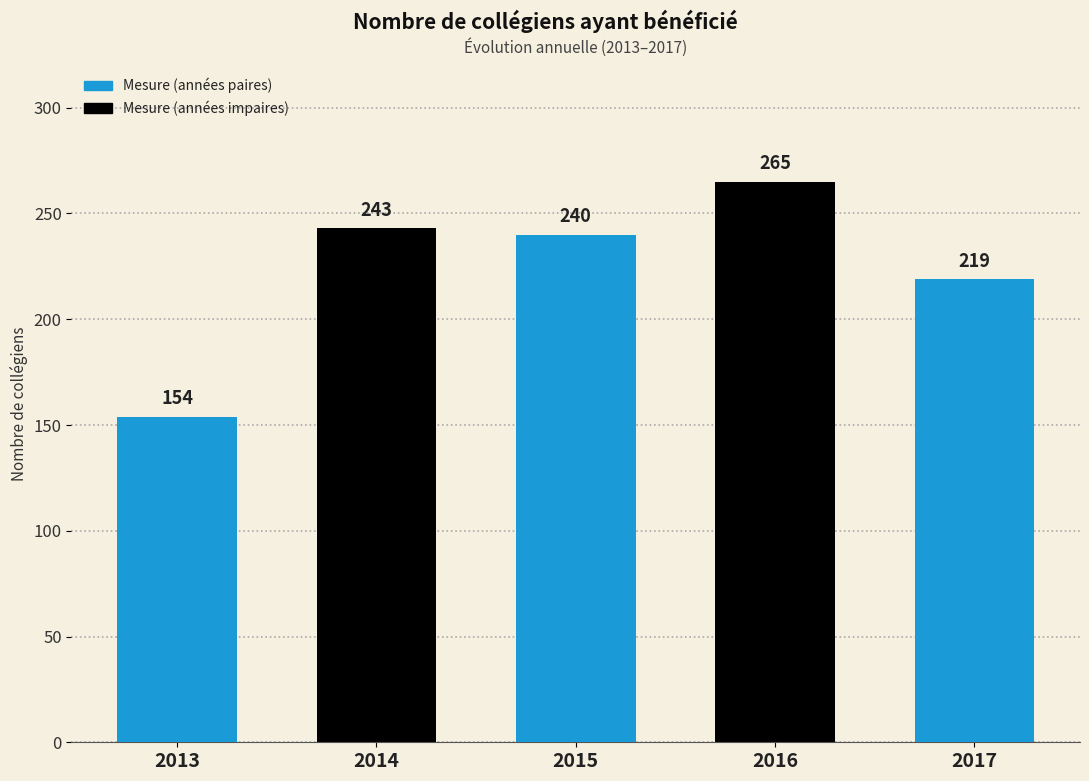

What is the smallest value displayed?

154